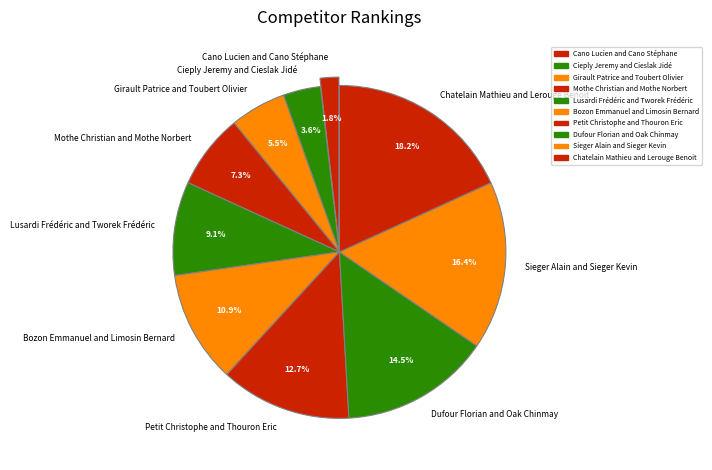

What percentage do Sieger Alain and Sieger Kevin and Cano Lucien and Cano Stéphane together represent?

18.2%